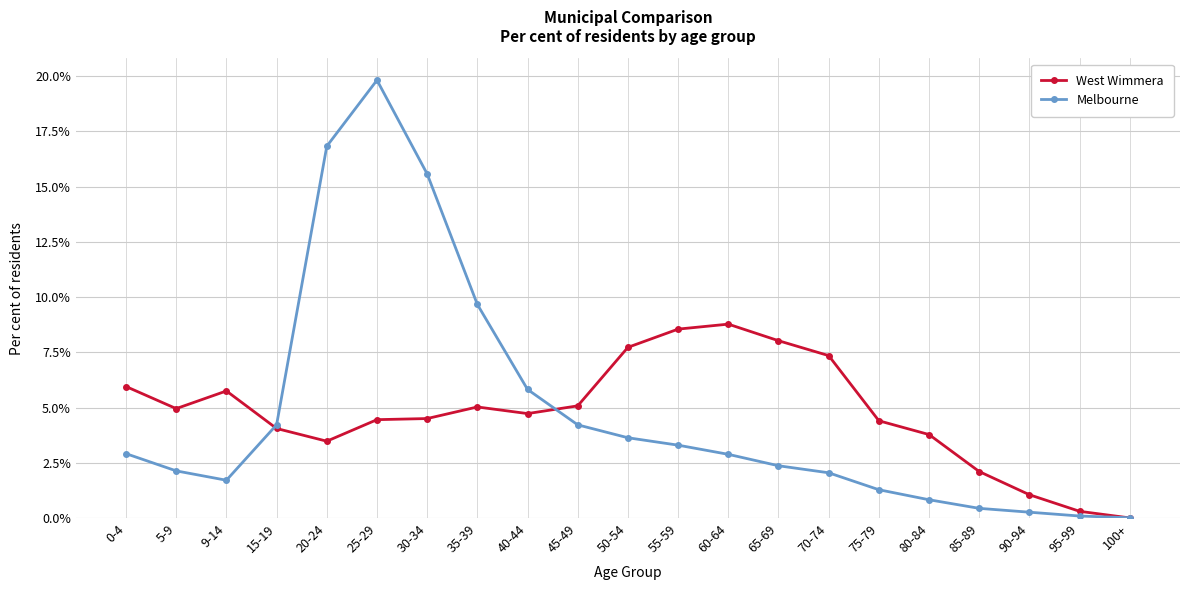

Rank the series at 45-49 from highest to lowest value.

West Wimmera, Melbourne